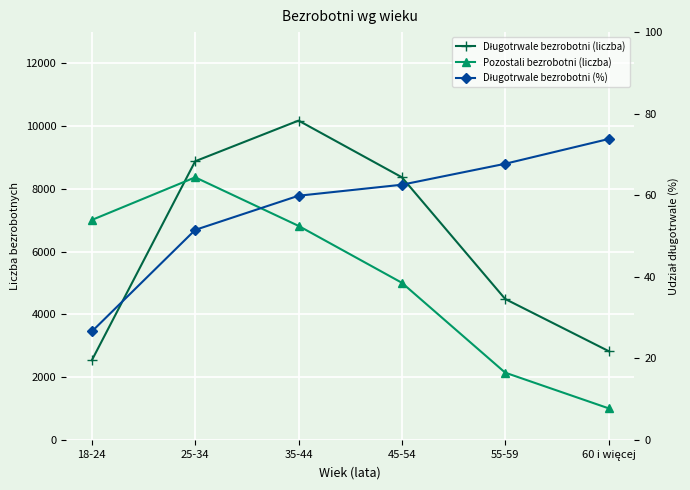

Reading left to right, what are all the values shown in this chart?

Długotrwale bezrobotni (liczba): 2538.0	8883.0	10179.0	8372.0	4491.0	2831.0
Pozostali bezrobotni (liczba): 7011.0	8370.0	6822.0	5008.0	2142.0	1006.0
Długotrwale bezrobotni (%): 26.6	51.5	59.9	62.6	67.7	73.8